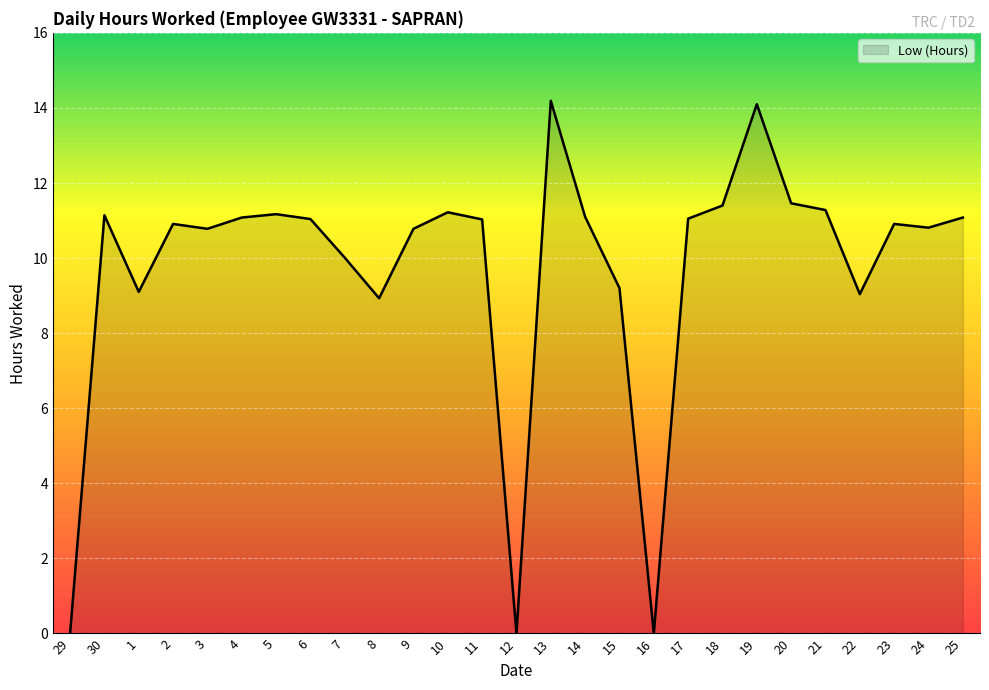

What is the ratio of the value at 11 to the value at 1?

1.2